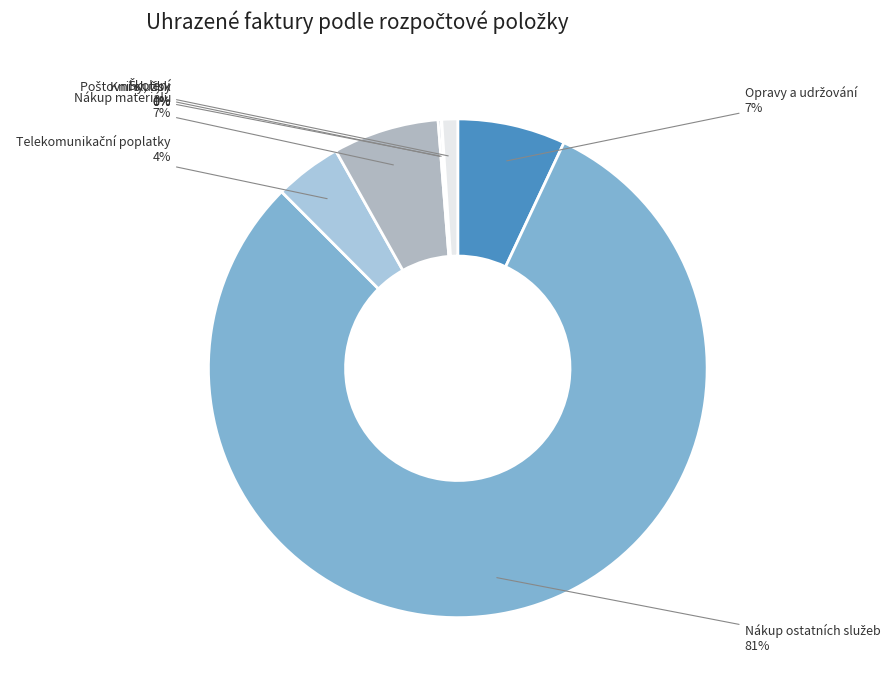

To the nearest percent, what portion does Nákup materiálu represent?

7%